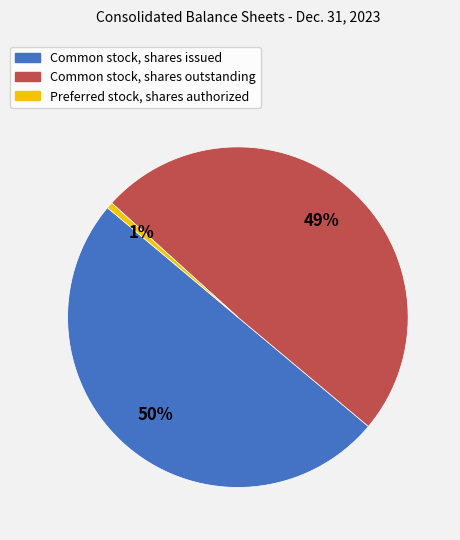

Between Preferred stock, shares authorized and Common stock, shares outstanding, which is larger?

Common stock, shares outstanding